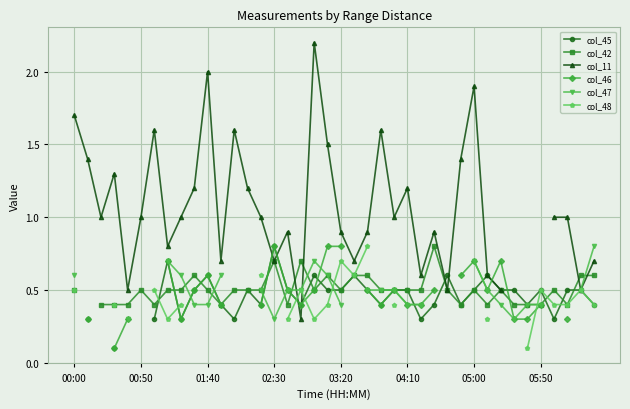

Which series ends up on top after the final intersection of col_11 and col_42?

col_11